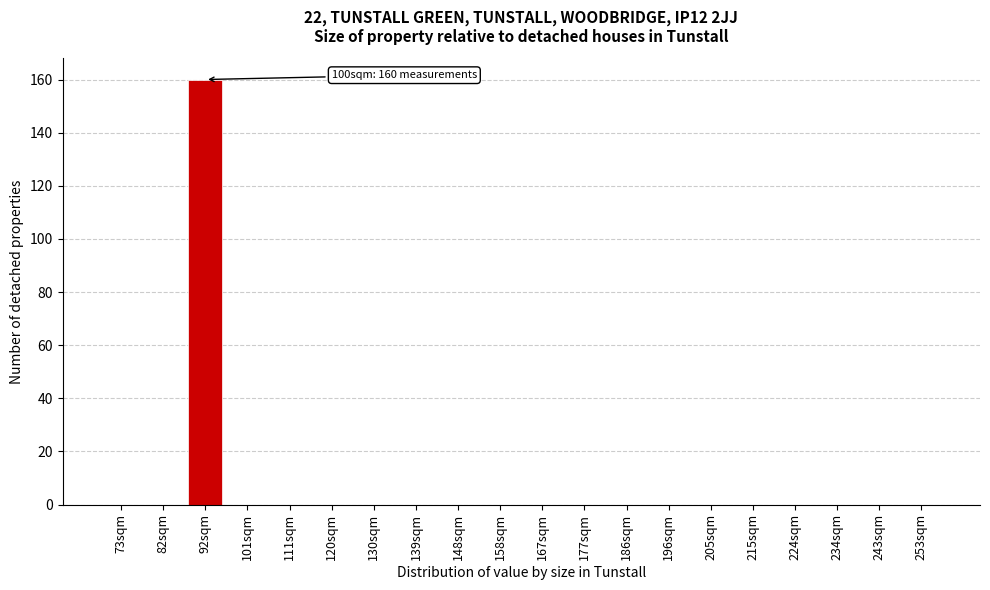

Reading right to left, what are all the values shown in this chart?

253sqm=0	243sqm=0	234sqm=0	224sqm=0	215sqm=0	205sqm=0	196sqm=0	186sqm=0	177sqm=0	167sqm=0	158sqm=0	148sqm=0	139sqm=0	130sqm=0	120sqm=0	111sqm=0	101sqm=0	92sqm=160	82sqm=0	73sqm=0